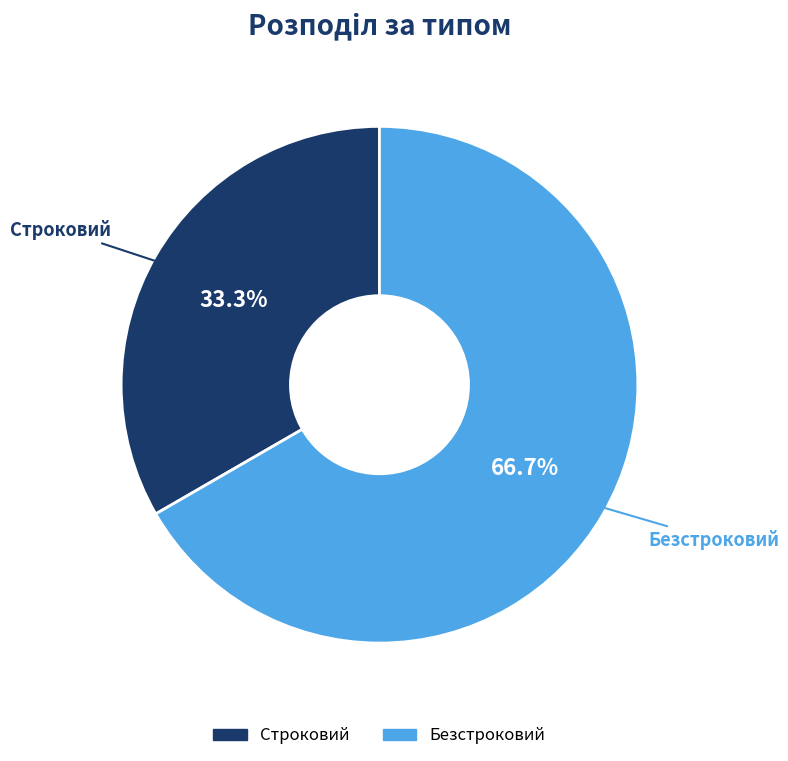

How many segments does this pie chart have?

2